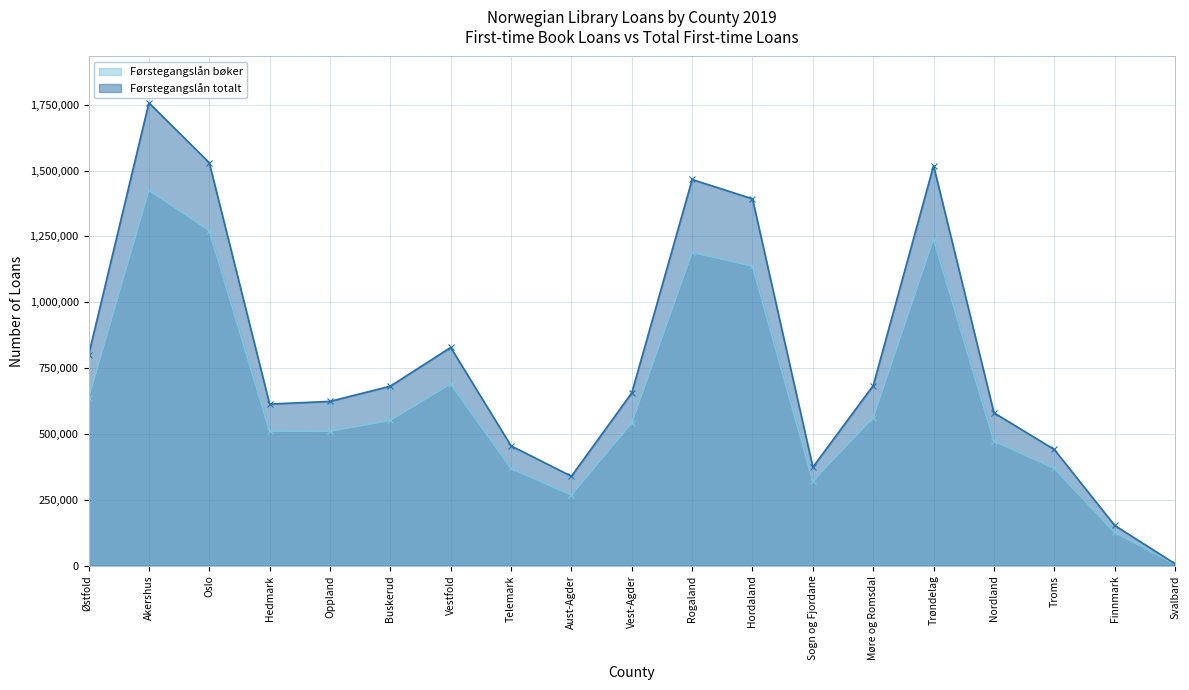

How many distinct data groups are displayed?

2